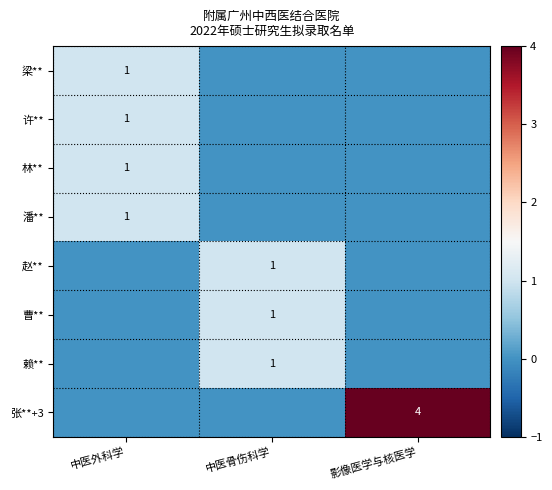

The 张**+3 series shows 6 at 影像医学与核医学. True or false?

False